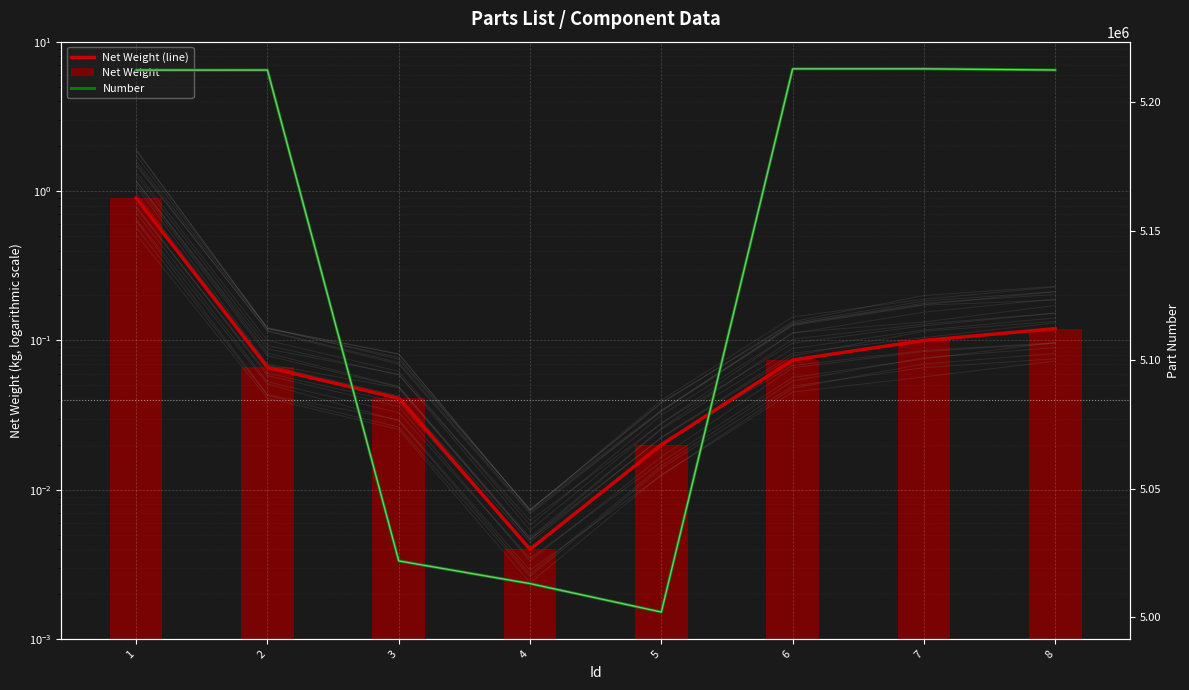

Rank the series by their maximum value, from lowest to highest.

Net Weight (line), Net Weight, Number